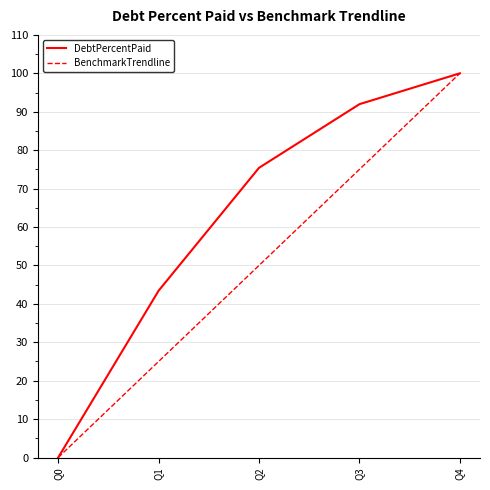

At which label is DebtPercentPaid closest to 50?

Q1